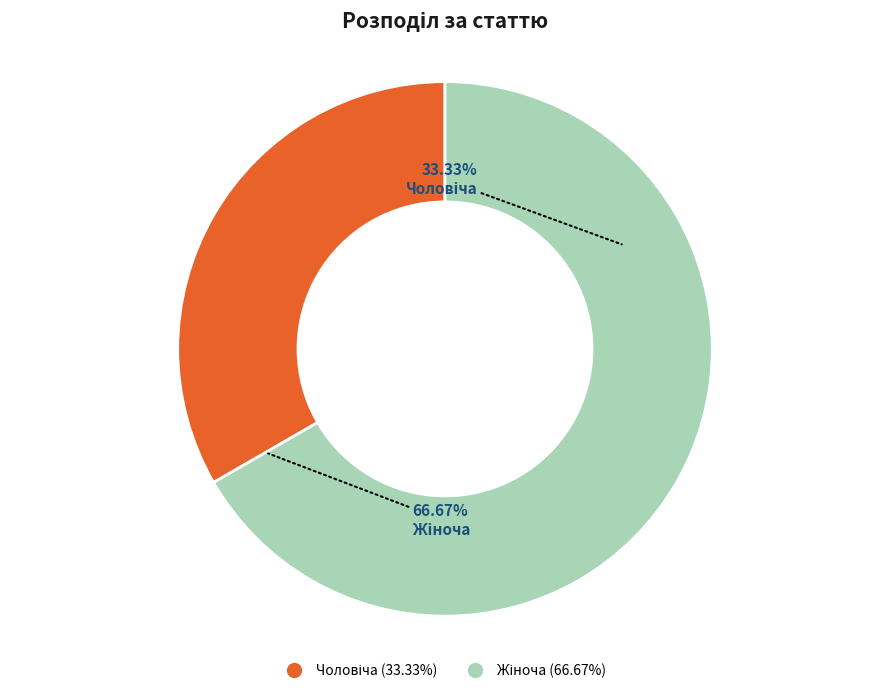

Count the number of slices in the pie.

2